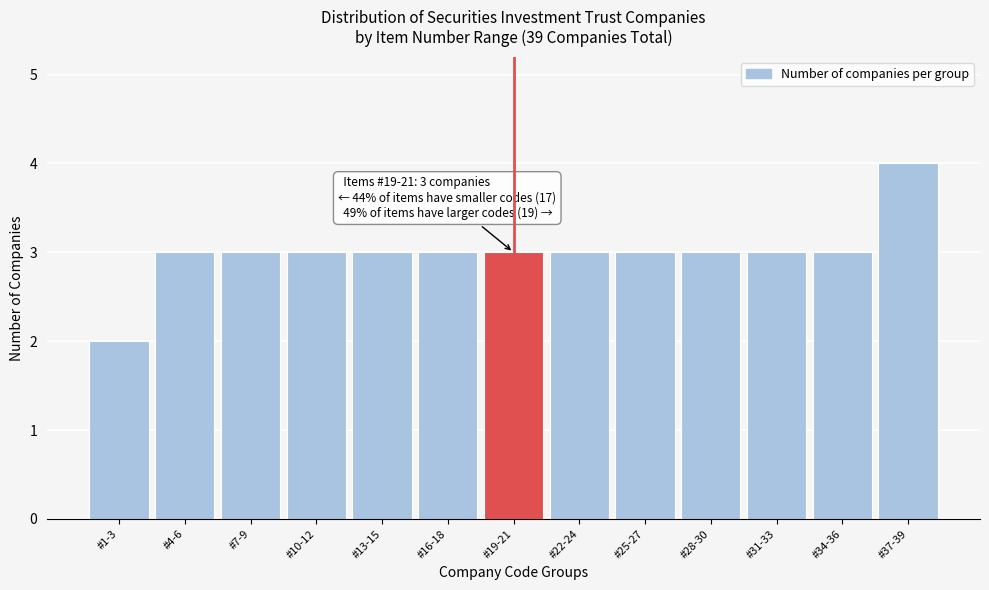

Reading right to left, transcribe all the data shown in this chart.

#37-39=4	#34-36=3	#31-33=3	#28-30=3	#25-27=3	#22-24=3	#19-21=3	#16-18=3	#13-15=3	#10-12=3	#7-9=3	#4-6=3	#1-3=2